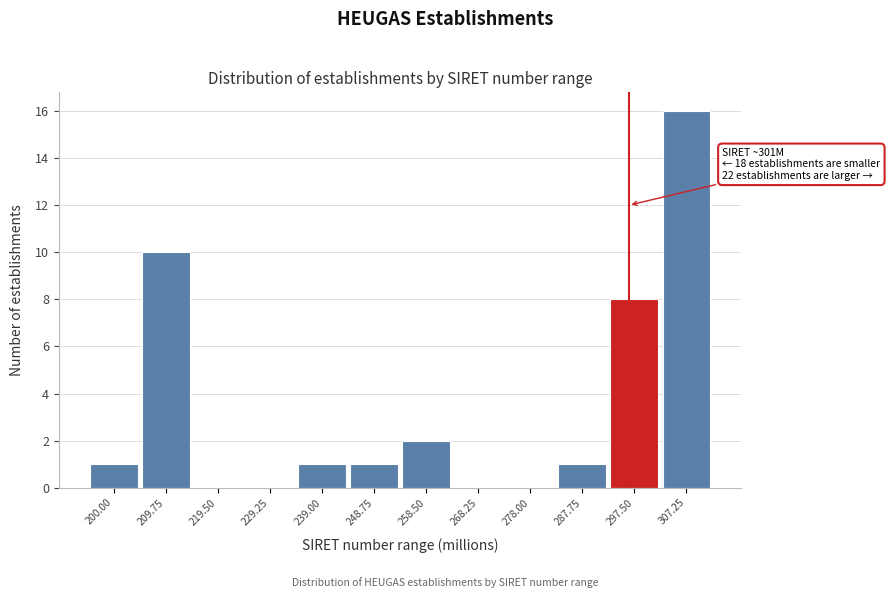

Reading left to right, transcribe all the data shown in this chart.

200.00=1	209.75=10	219.50=0	229.25=0	239.00=1	248.75=1	258.50=2	268.25=0	278.00=0	287.75=1	297.50=8	307.25=16